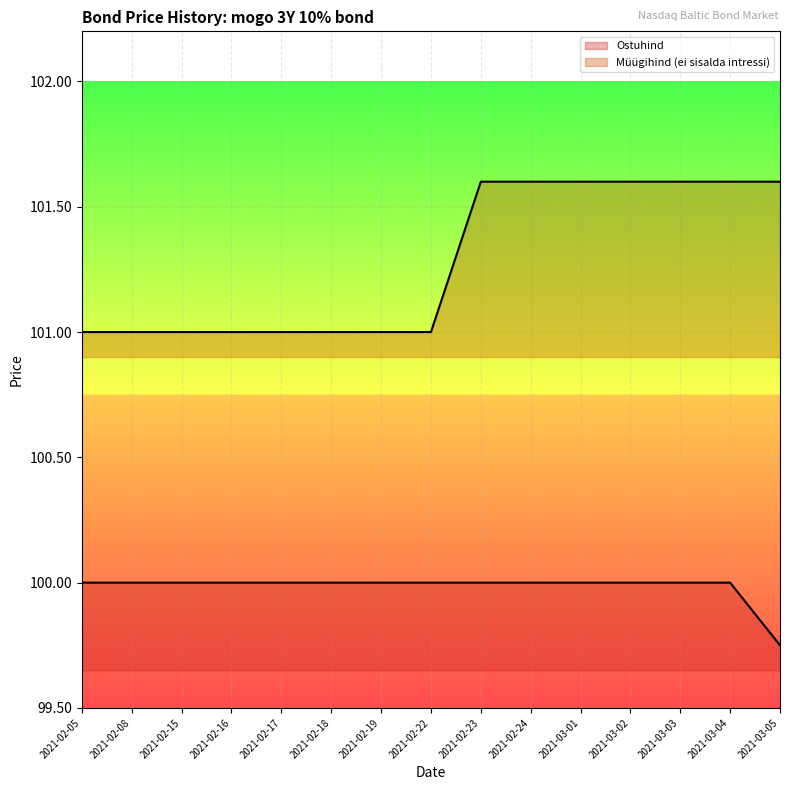

Rank the categories by Ostuhind value from highest to lowest.

2021-02-05, 2021-02-08, 2021-02-15, 2021-02-16, 2021-02-17, 2021-02-18, 2021-02-19, 2021-02-22, 2021-02-23, 2021-02-24, 2021-03-01, 2021-03-02, 2021-03-03, 2021-03-04, 2021-03-05